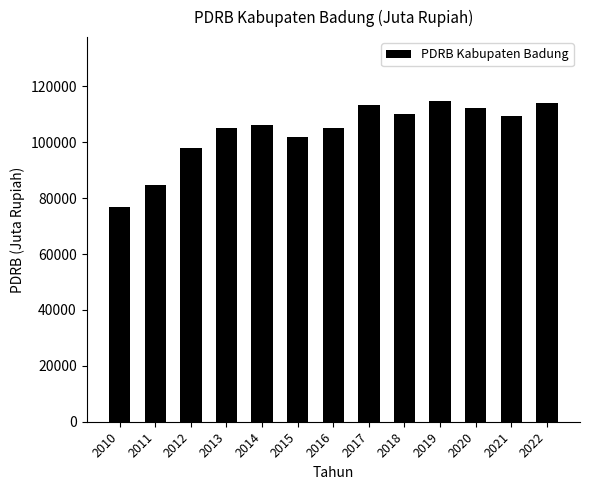

Is it true that the value at 2018 is 110105.6?

True